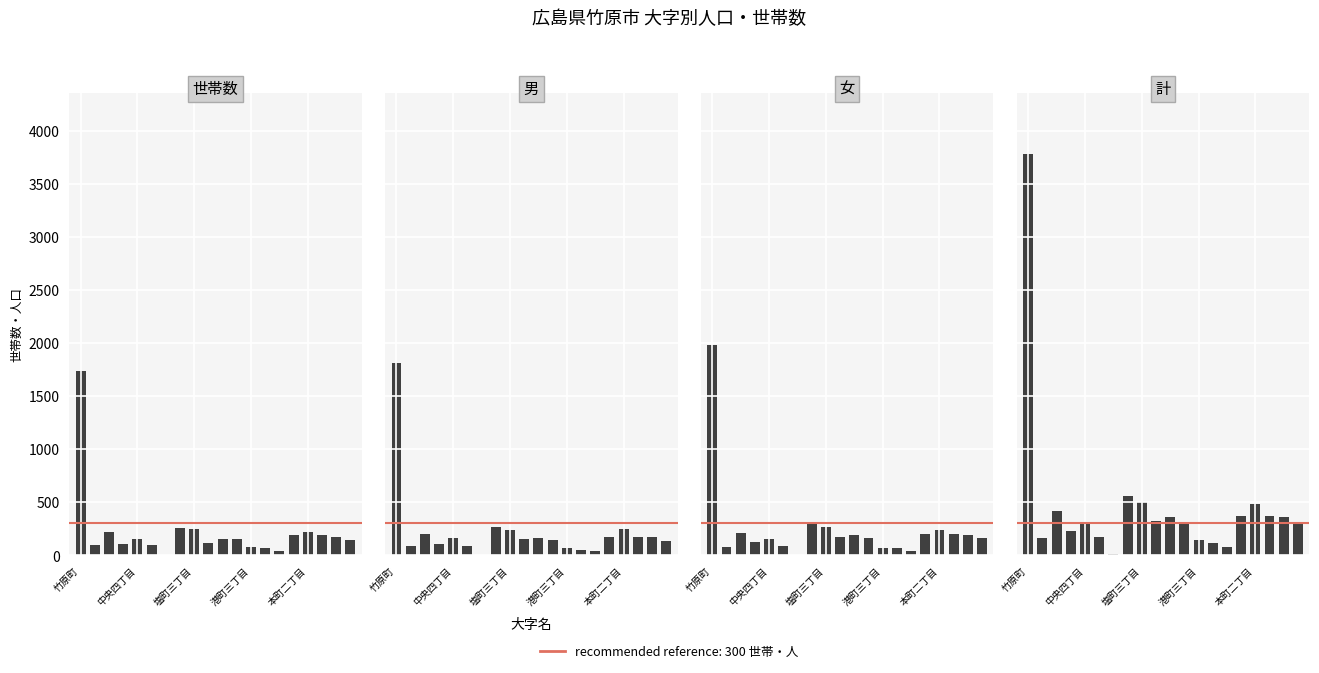

Is it true that 男 equals 294 at 10?

False